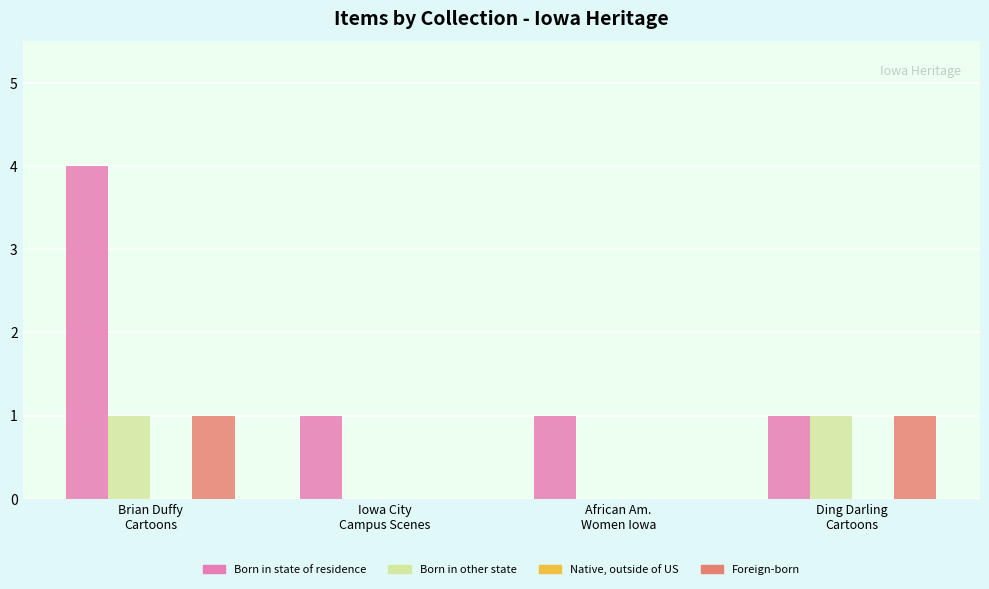

What is the maximum value shown in the chart?

4